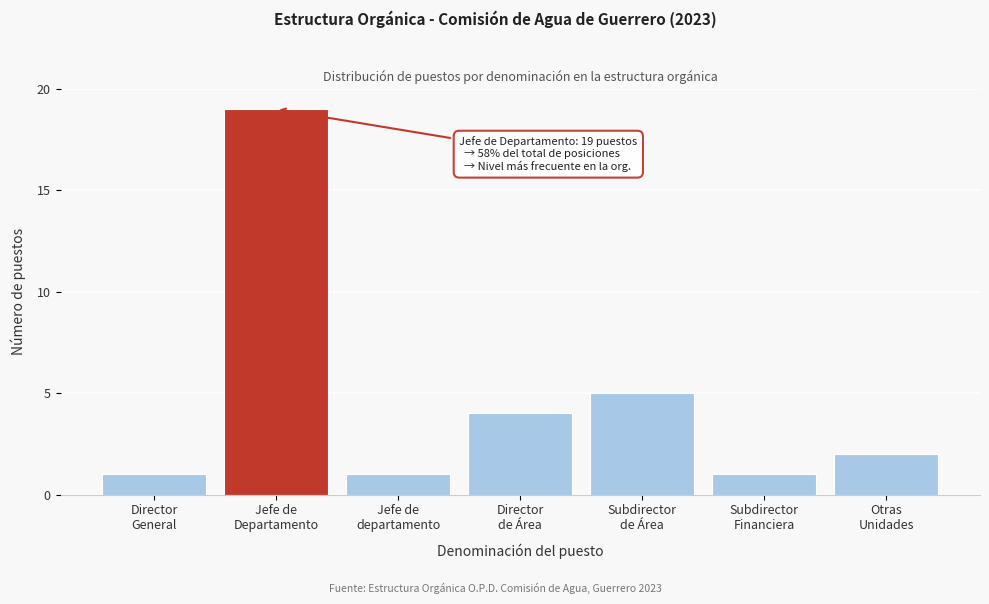

Reading right to left, what are all the values shown in this chart?

2	1	5	4	1	19	1